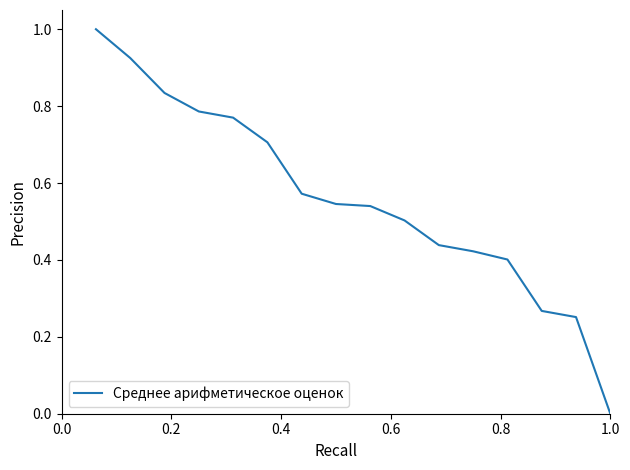

How many values are above zero?

15